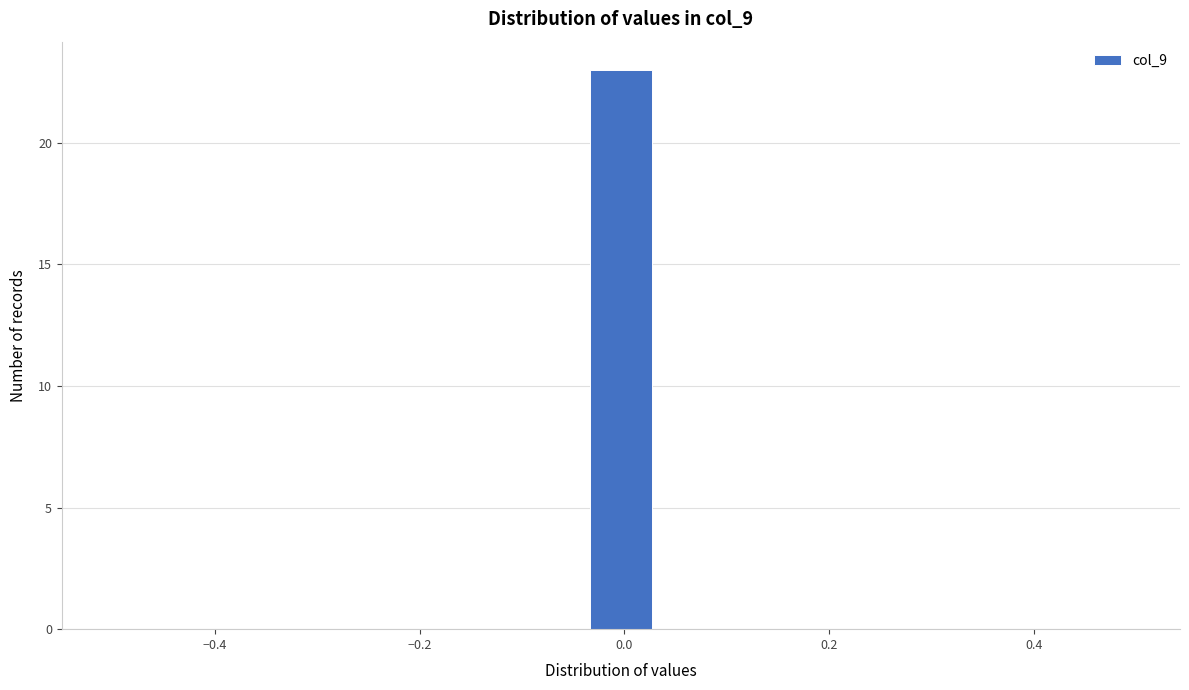

Around what value on the x-axis is the tallest bar? Give the approximate position of its centre, as read against the axis.

0.00